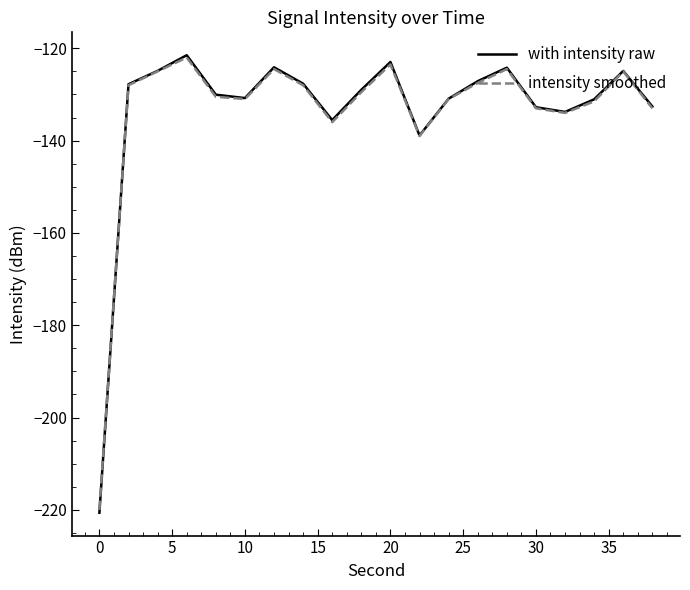

What is the minimum value shown in the chart?

-220.6